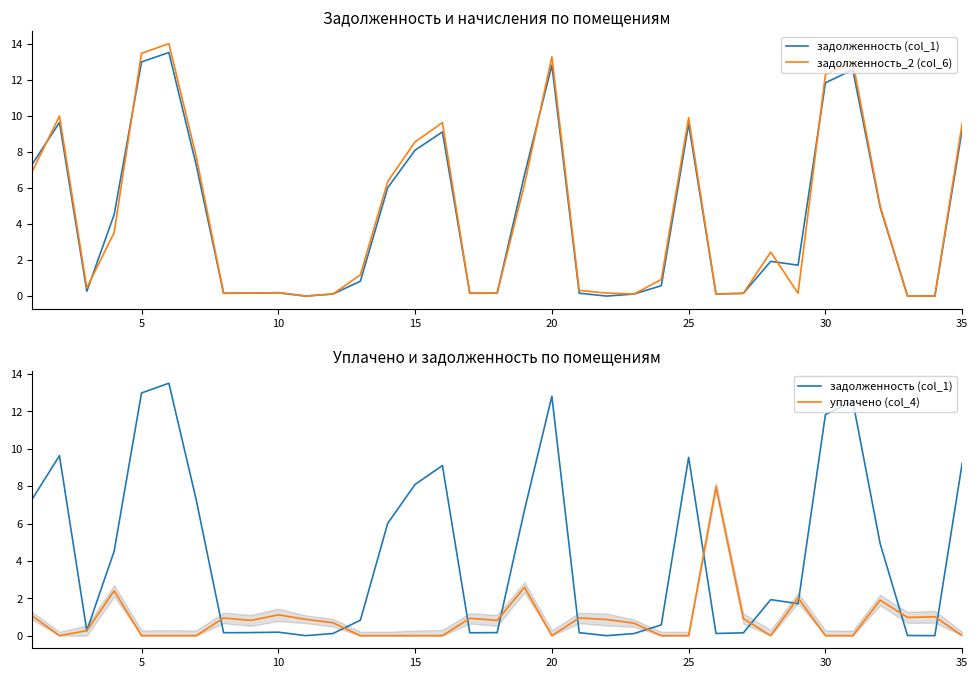

After their last crossing, which series has the higher values: задолженность (col_1) or задолженность_2 (col_6)?

задолженность_2 (col_6)